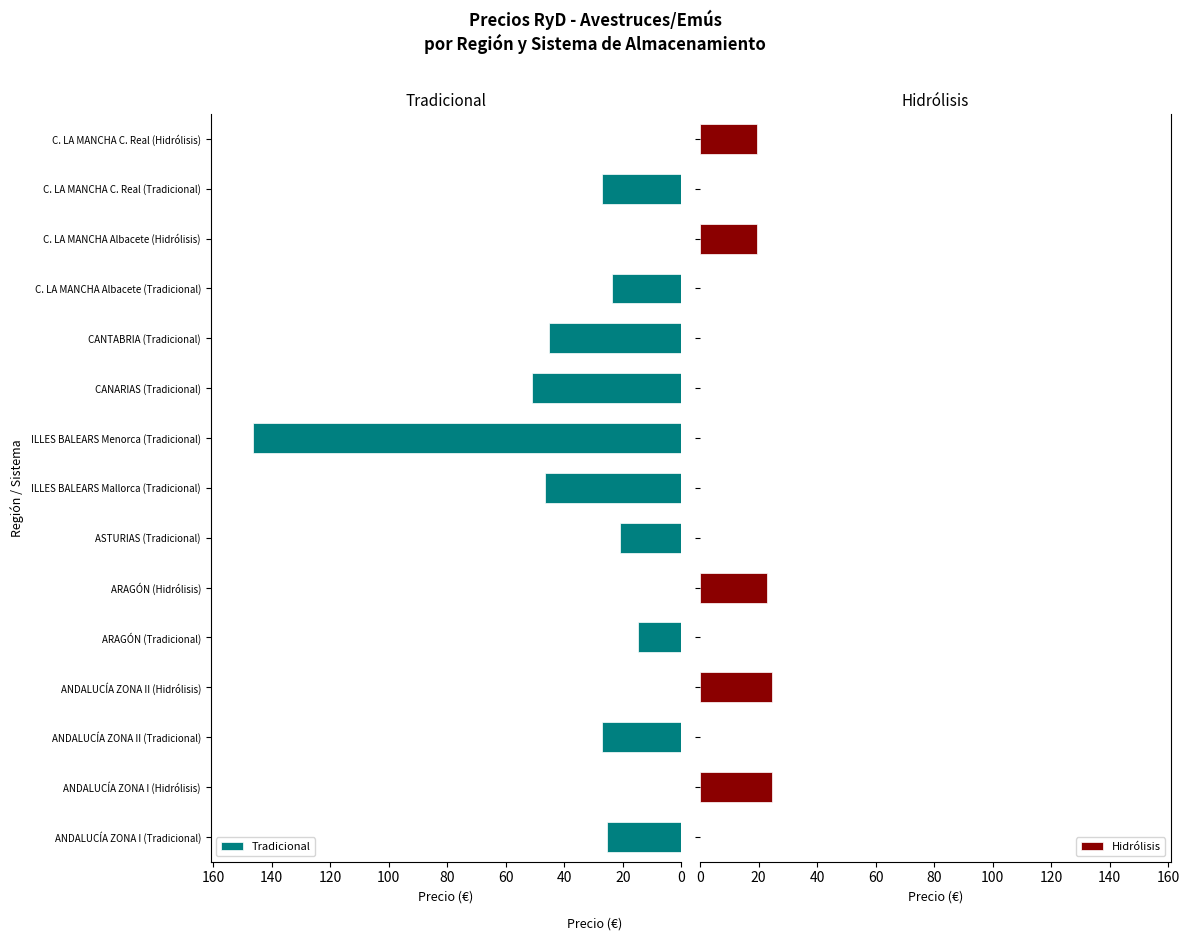

Rank the series by their average value, from highest to lowest.

Tradicional, Hidrólisis